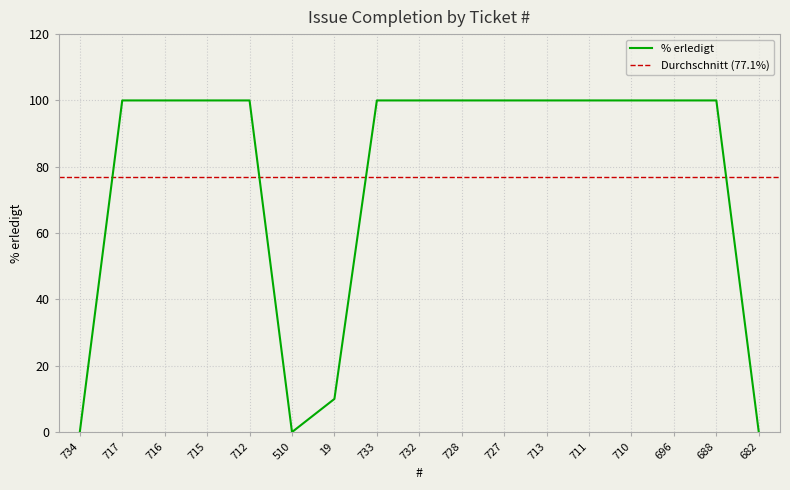

Is it true that % erledigt equals 100 at 710?

True